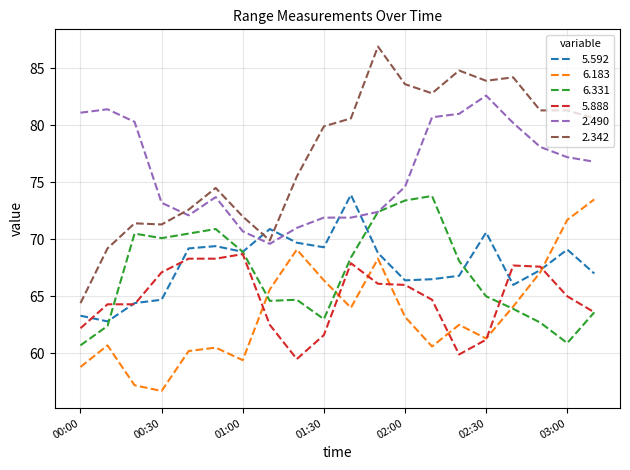

What is the greatest value displayed?

86.9